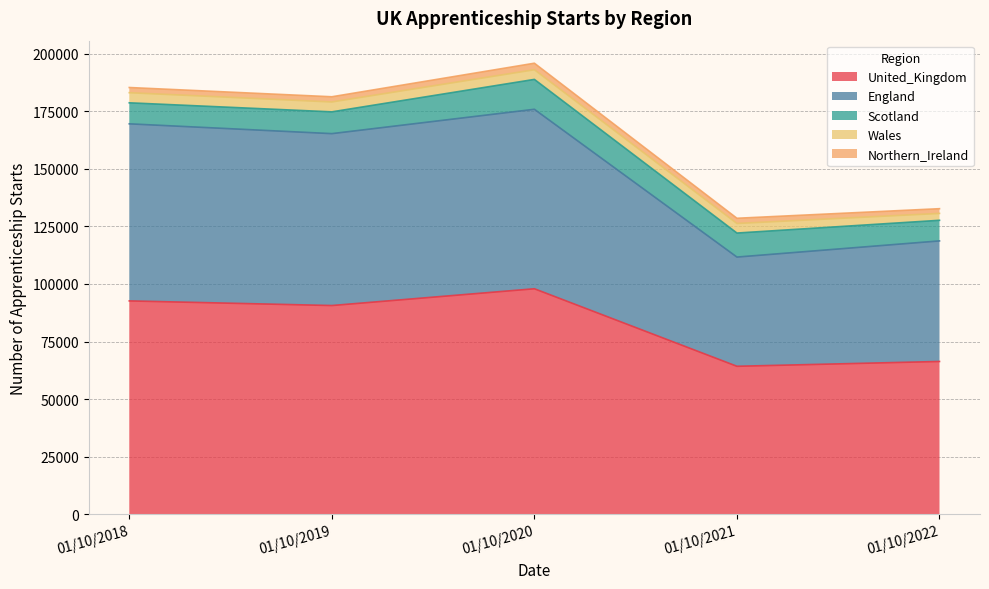

True or false: England and Wales cross at least once.

False